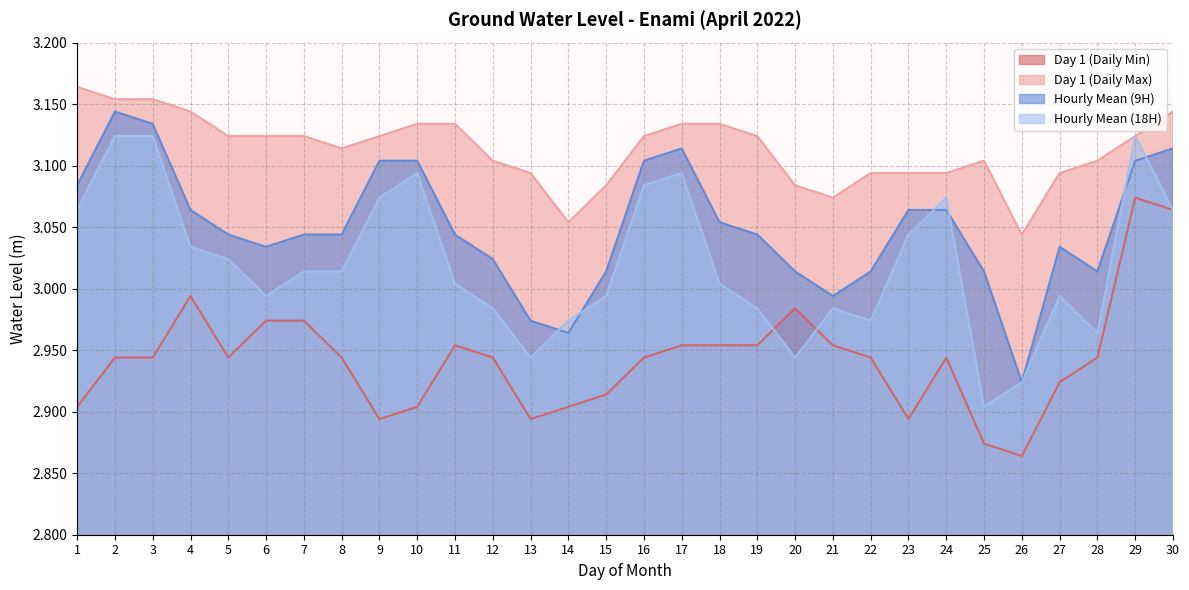

Reading right to left, what are all the values shown in this chart?

Day 1 (Daily Min): 30=3.1	29=3.1	28=2.9	27=2.9	26=2.9	25=2.9	24=2.9	23=2.9	22=2.9	21=3.0	20=3.0	19=3.0	18=3.0	17=3.0	16=2.9	15=2.9	14=2.9	13=2.9	12=2.9	11=3.0	10=2.9	9=2.9	8=2.9	7=3.0	6=3.0	5=2.9	4=3.0	3=2.9	2=2.9	1=2.9
Day 1 (Daily Max): 30=3.1	29=3.1	28=3.1	27=3.1	26=3.0	25=3.1	24=3.1	23=3.1	22=3.1	21=3.1	20=3.1	19=3.1	18=3.1	17=3.1	16=3.1	15=3.1	14=3.1	13=3.1	12=3.1	11=3.1	10=3.1	9=3.1	8=3.1	7=3.1	6=3.1	5=3.1	4=3.1	3=3.2	2=3.2	1=3.2
Hourly Mean (9H): 30=3.1	29=3.1	28=3.0	27=3.0	26=2.9	25=3.0	24=3.1	23=3.1	22=3.0	21=3.0	20=3.0	19=3.0	18=3.1	17=3.1	16=3.1	15=3.0	14=3.0	13=3.0	12=3.0	11=3.0	10=3.1	9=3.1	8=3.0	7=3.0	6=3.0	5=3.0	4=3.1	3=3.1	2=3.1	1=3.1
Hourly Mean (18H): 30=3.1	29=3.1	28=3.0	27=3.0	26=2.9	25=2.9	24=3.1	23=3.0	22=3.0	21=3.0	20=2.9	19=3.0	18=3.0	17=3.1	16=3.1	15=3.0	14=3.0	13=2.9	12=3.0	11=3.0	10=3.1	9=3.1	8=3.0	7=3.0	6=3.0	5=3.0	4=3.0	3=3.1	2=3.1	1=3.1